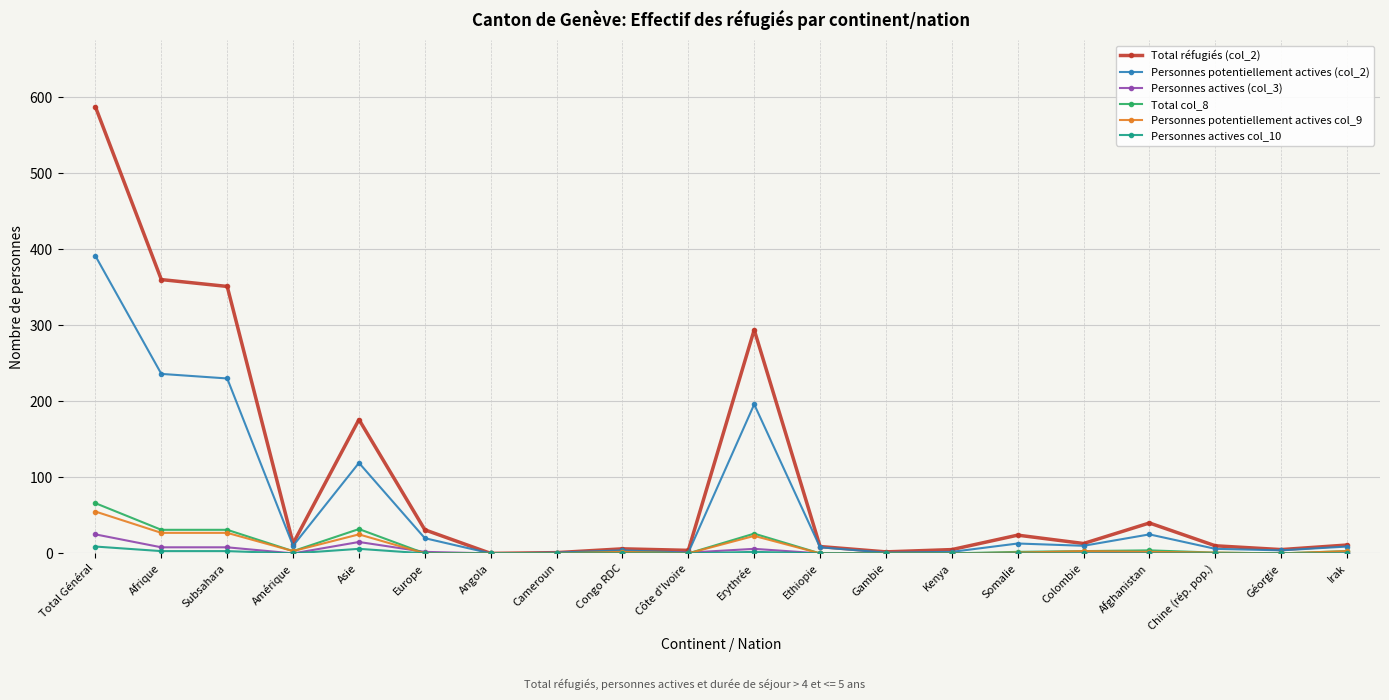

True or false: Personnes actives (col_3) has more than 0 points higher than both neighbors.

True